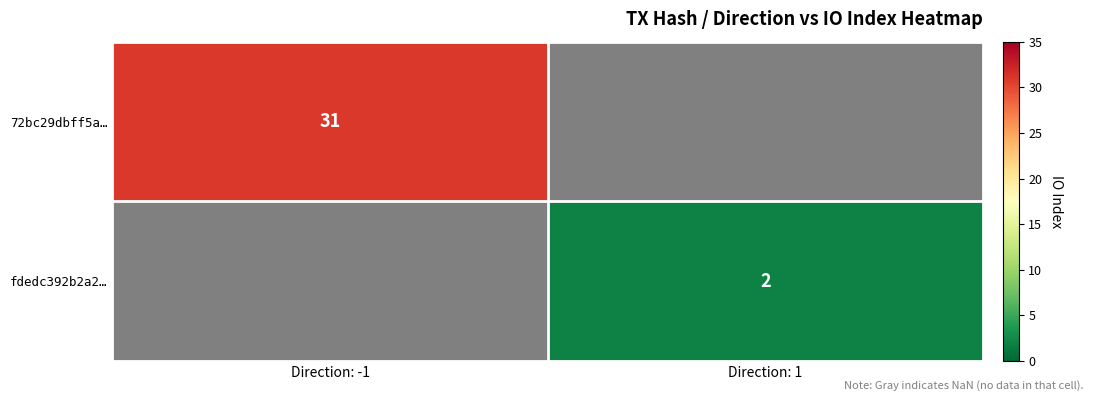

Is it true that fdedc392b2a2… equals 2 at Direction: 1?

True